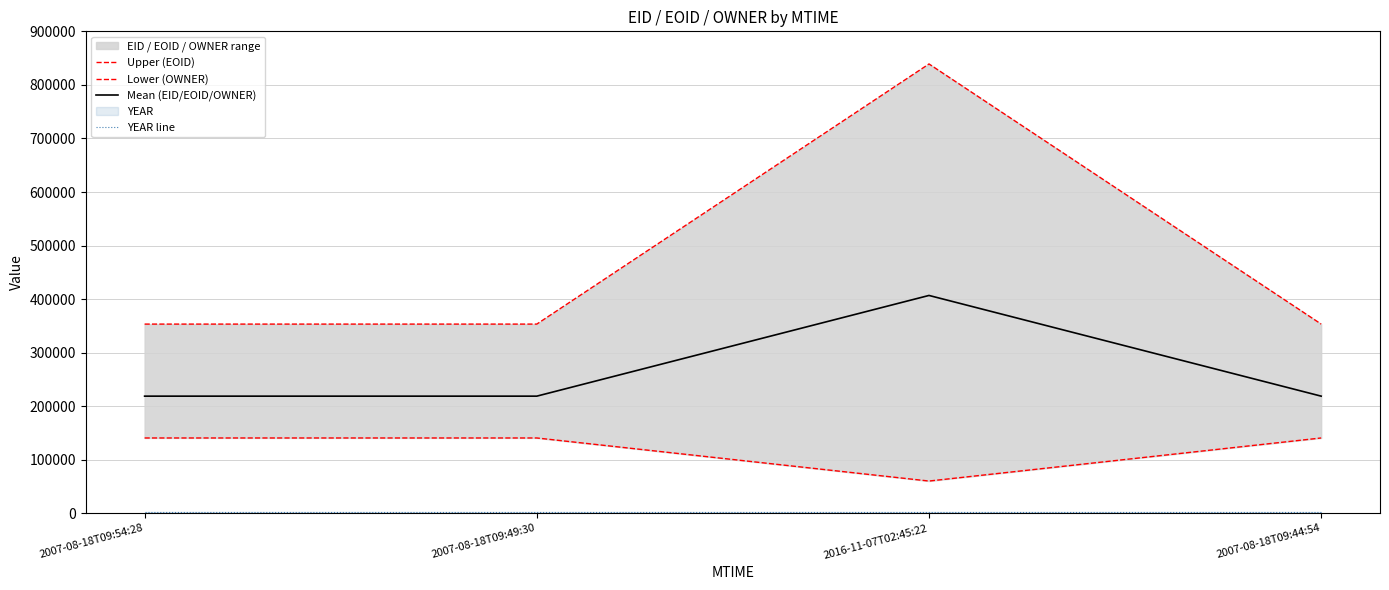

At how many categories does at least one series exceed 264449?

4